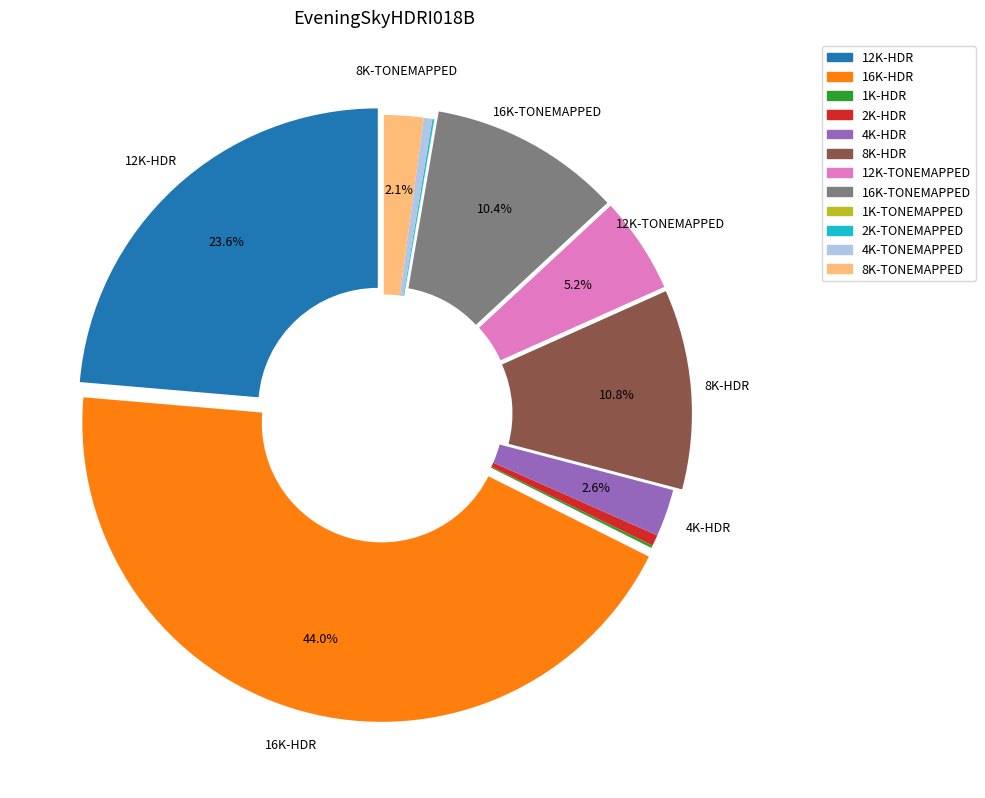

Is it true that 8K-TONEMAPPED is 2% of the pie?

True